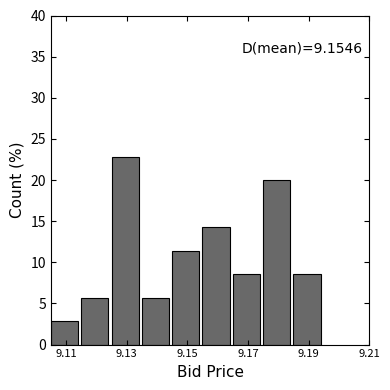

Over which range of the x-axis is the bar tallest?

9.125 to 9.135